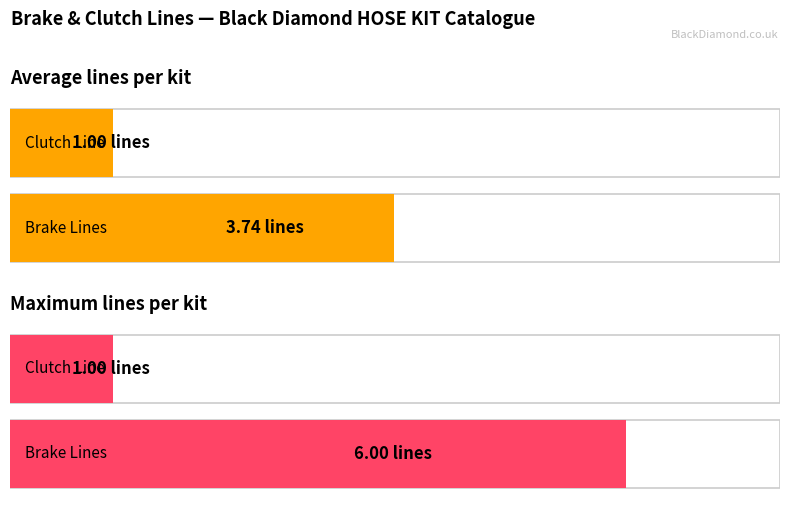

How many distinct data groups are displayed?

1